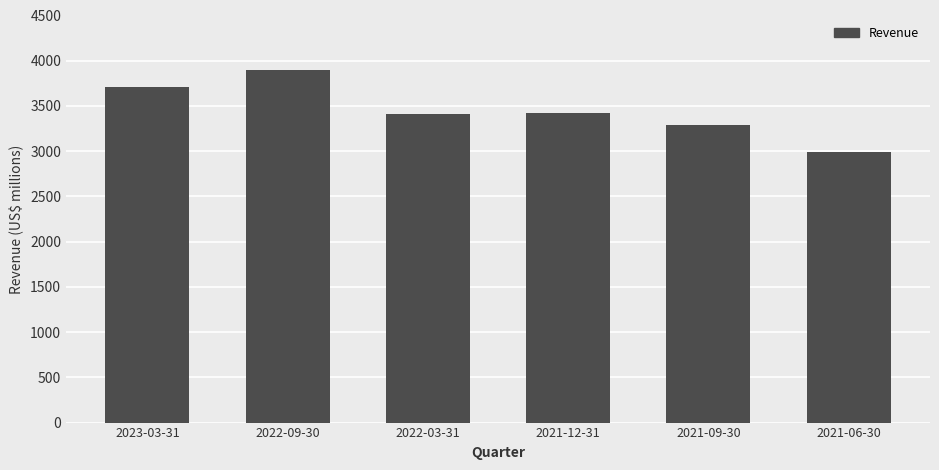

What position from the left is 2023-03-31?

1